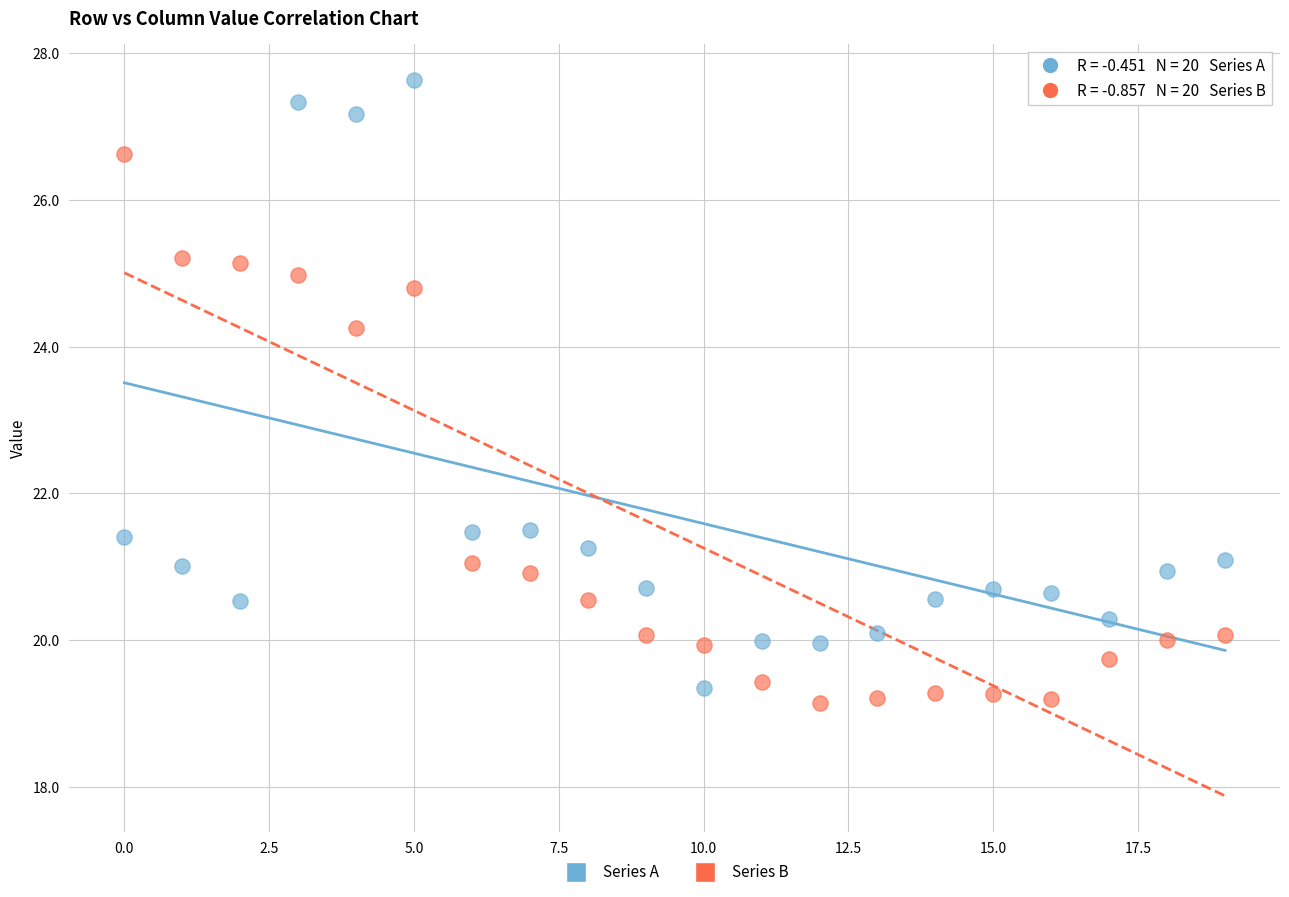

In the Series A series, what Y value is closest to 23?

21.5